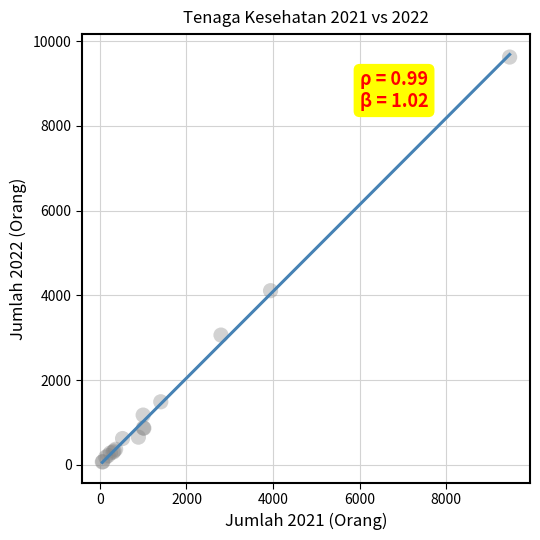

What Y value in the scatter plot is closest to 4847?

4111